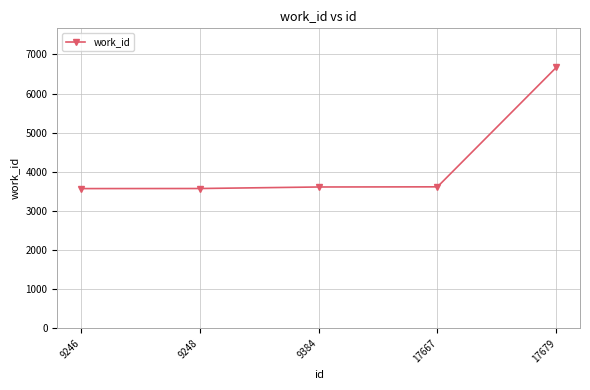

At which label is the value closest to 5119?

17667